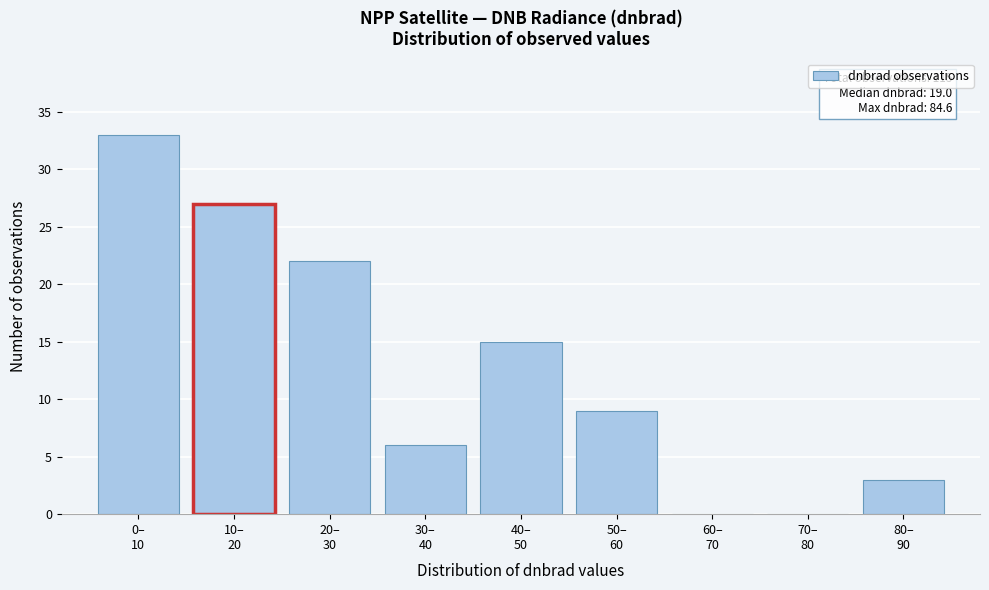

What is the sum of all values?

115